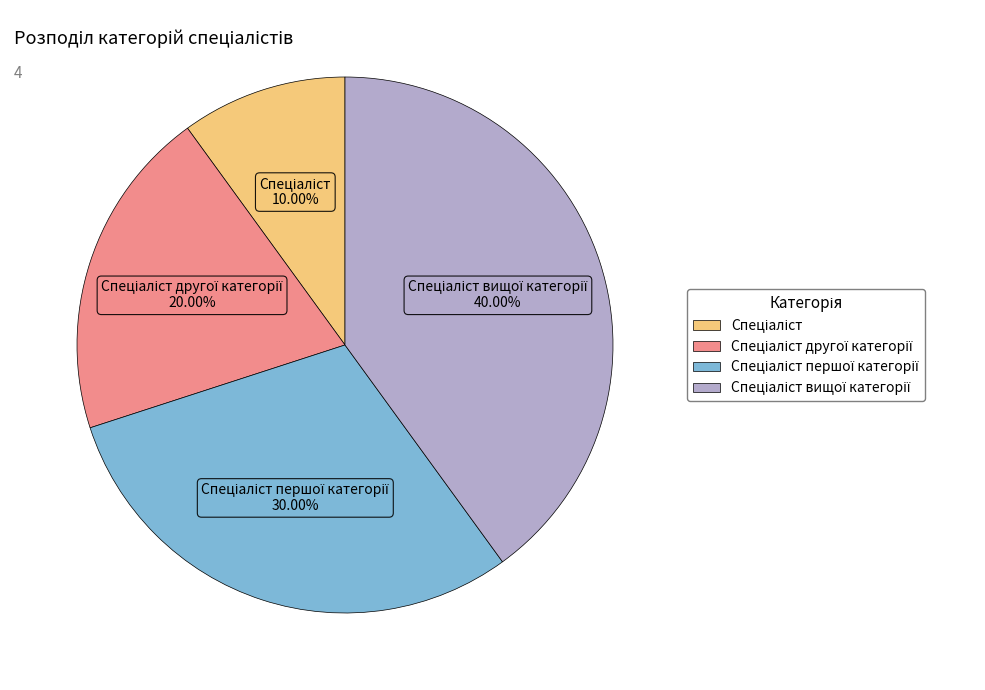

Is there a majority slice in this chart?

No